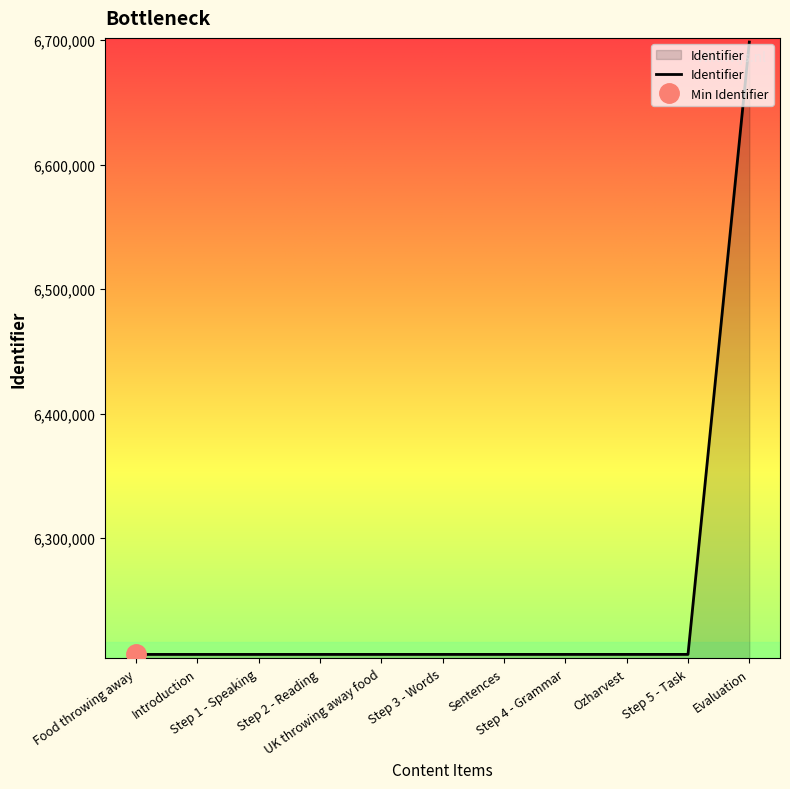

Approximately how many times larger is the value at Introduction compared to Step 3 - Words?

1.0